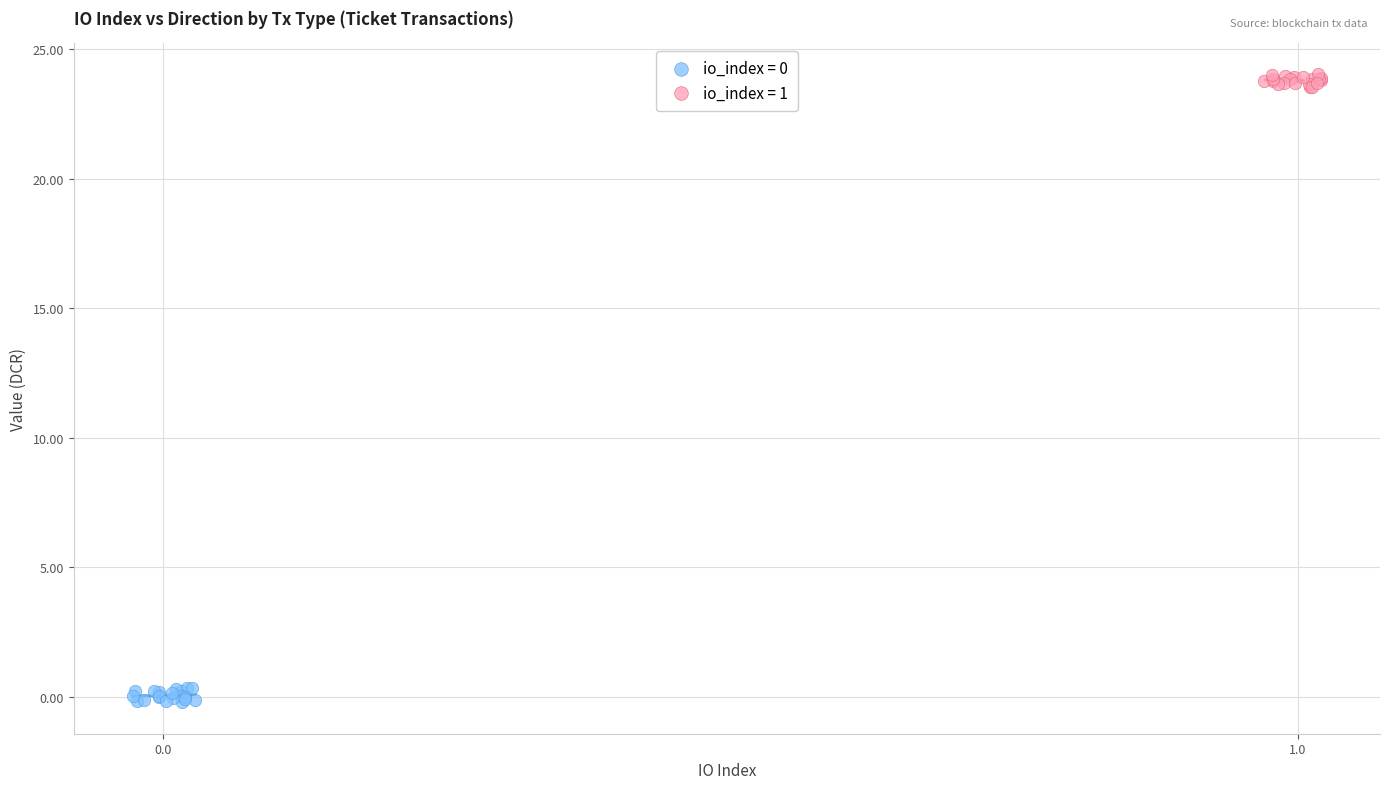

Which series contains the highest Y value?

io_index = 1